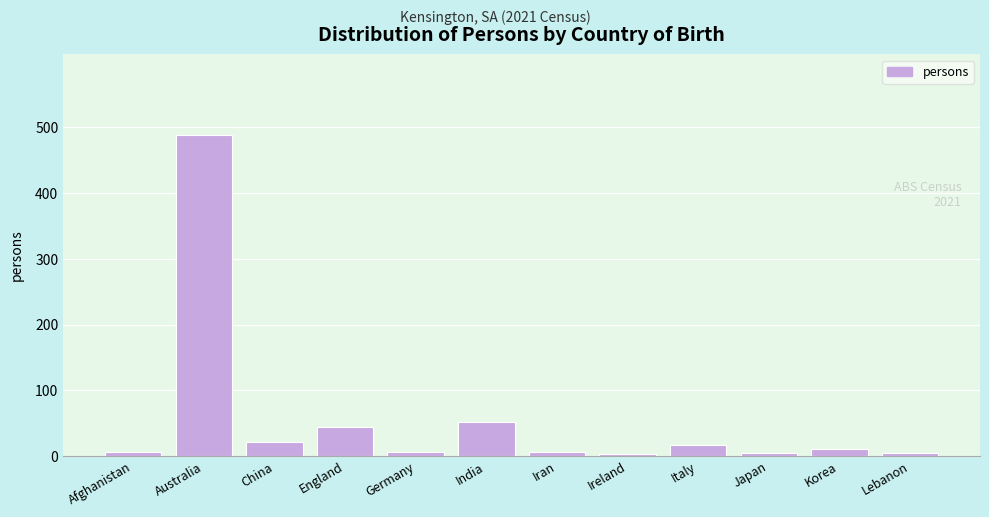

Approximately how many times larger is the value at England compared to China?

2.1